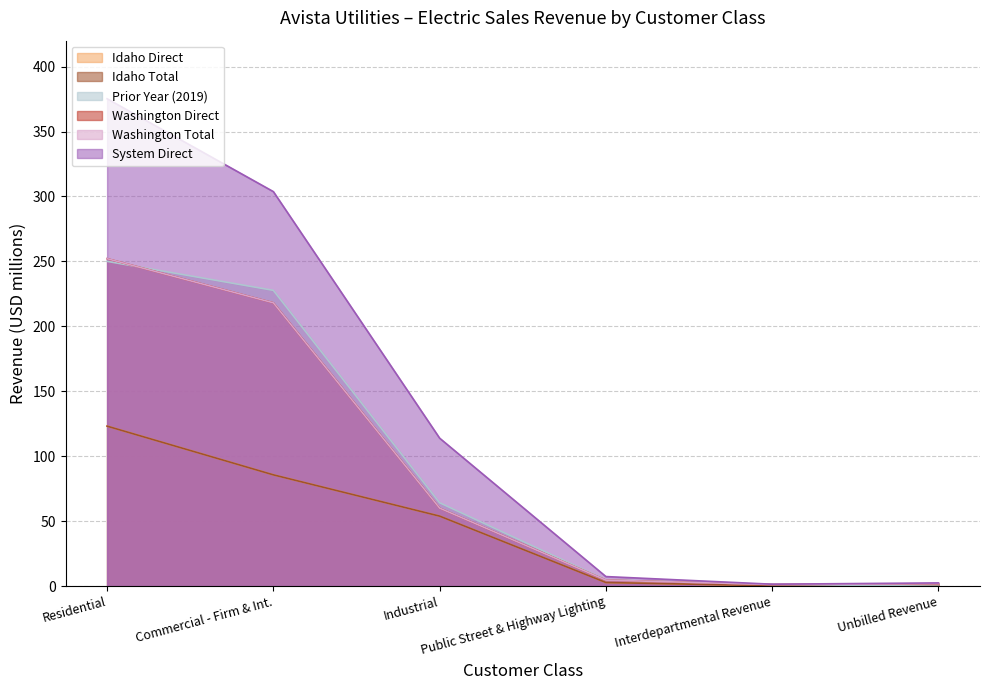

Does the chart have visible grid lines?

Yes